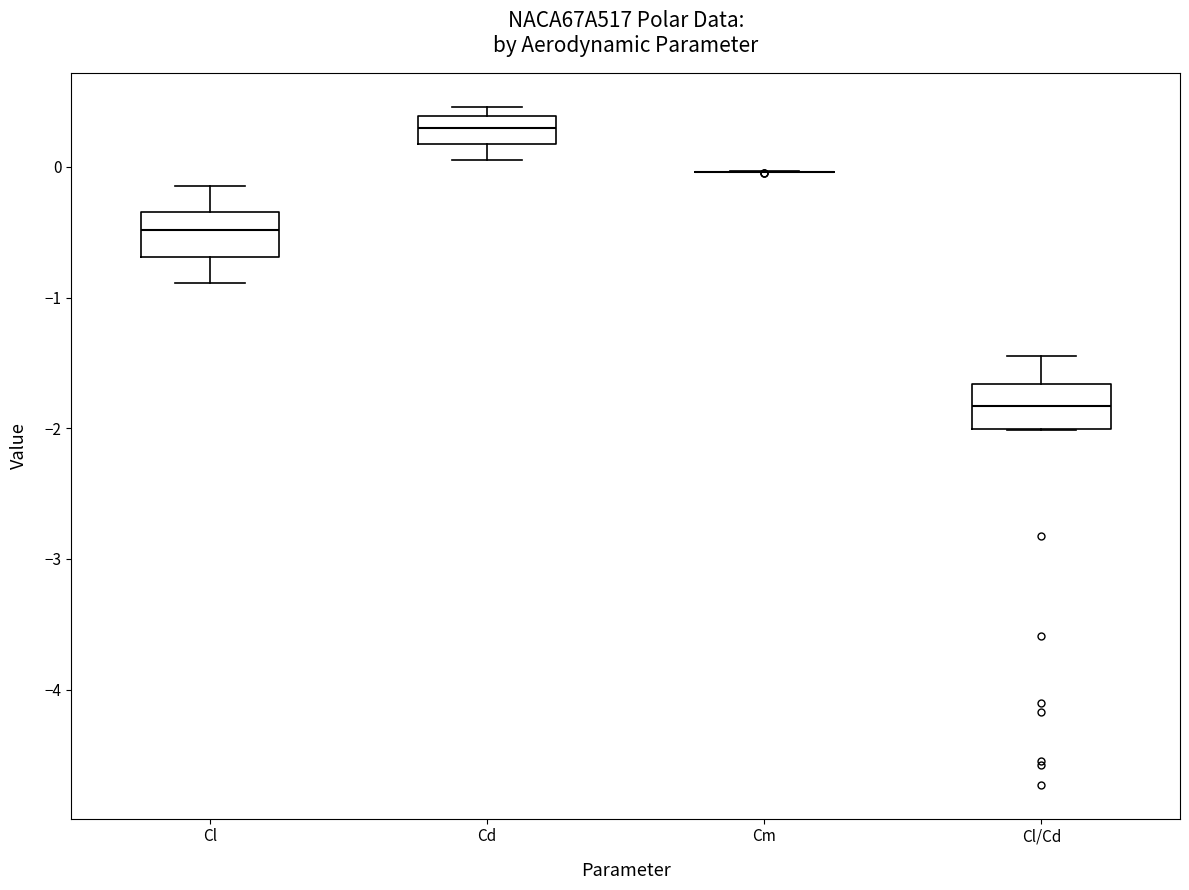

Reading left to right, read every box against the y-axis: the position of its median line, the range the box covers, and the ends of its whiskers. The values are not printed on the chart, so give them approximately, as read against the axis.

Cl: median -0.5, box -0.7 to -0.3, whiskers -0.9 to -0.1
Cd: median 0.3, box 0.2 to 0.4, whiskers 0.1 to 0.5
Cm: box collapsed to a line at 0.0, whiskers 0.0 to 0.0
Cl/Cd: median -1.8, box -2.0 to -1.7, whiskers -2.0 to -1.4